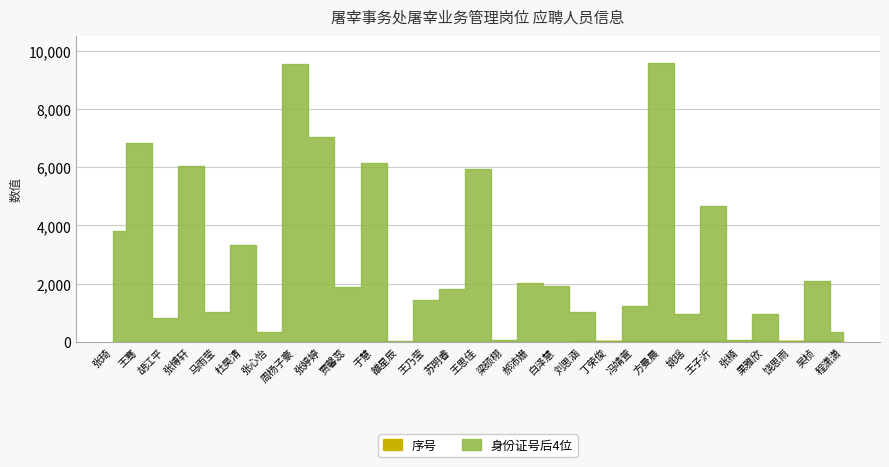

Is the value of 身份证号后4位 at 张楠 greater than the value of 序号 at 方曼晨?

Yes